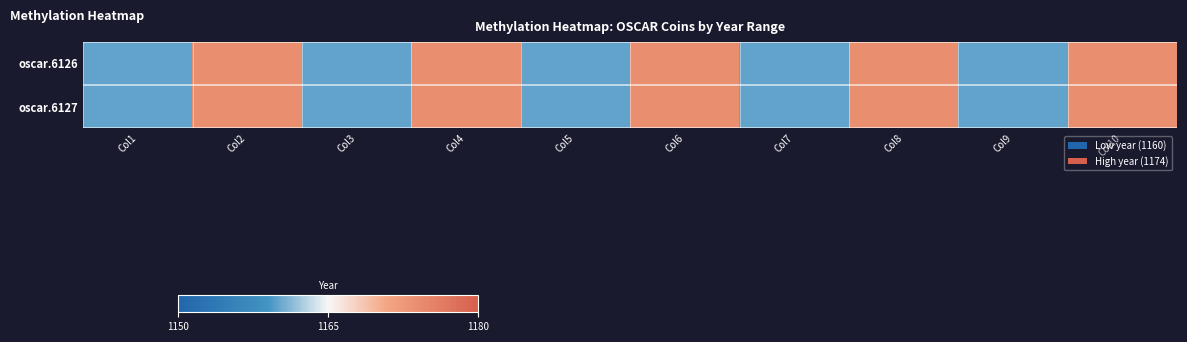

Reading right to left, what are all the values shown in this chart?

oscar.6126: Col10=1174	Col9=1160	Col8=1174	Col7=1160	Col6=1174	Col5=1160	Col4=1174	Col3=1160	Col2=1174	Col1=1160
oscar.6127: Col10=1174	Col9=1160	Col8=1174	Col7=1160	Col6=1174	Col5=1160	Col4=1174	Col3=1160	Col2=1174	Col1=1160